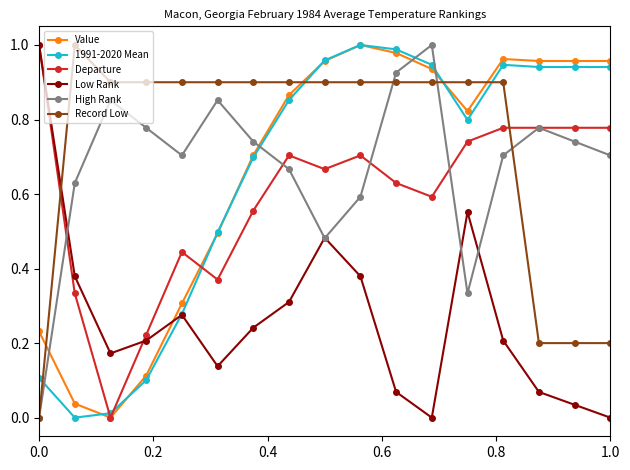

Which series ends up on top after the final intersection of High Rank and Low Rank?

High Rank